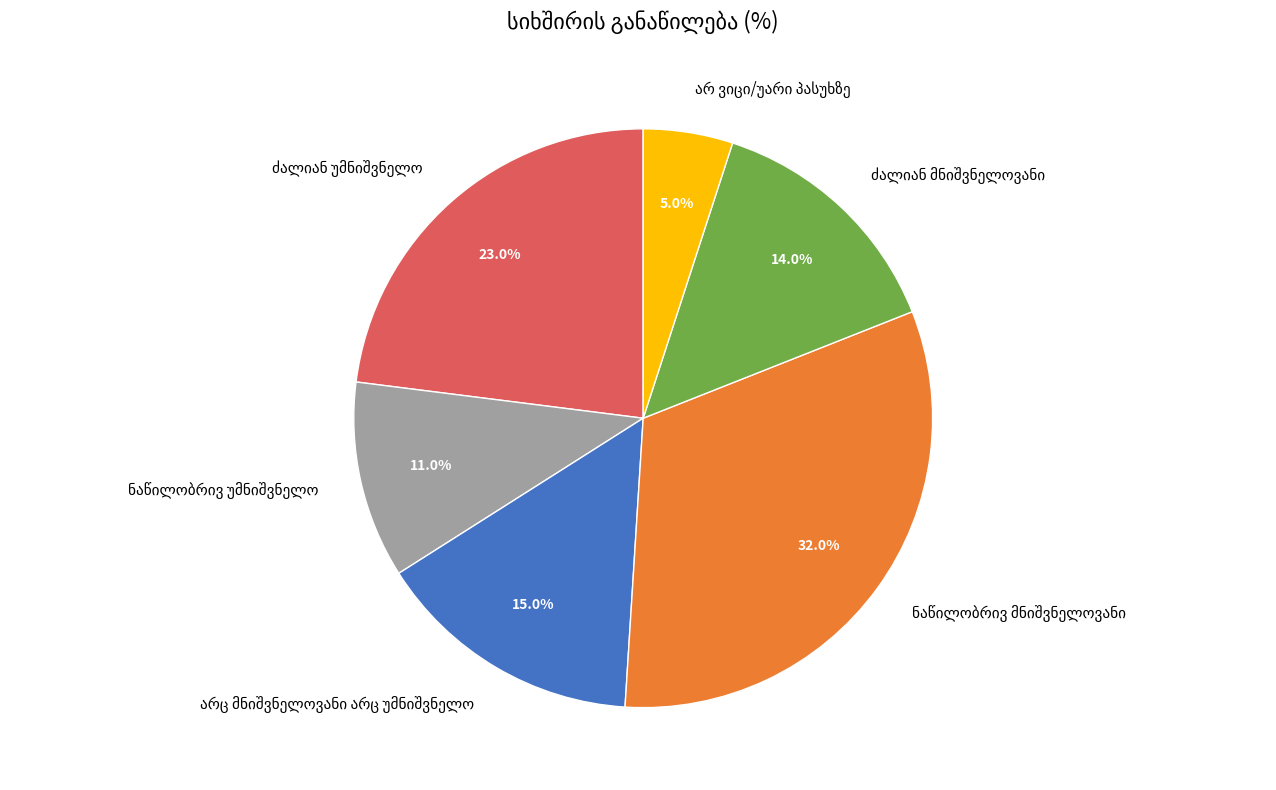

How many segments does this pie chart have?

6